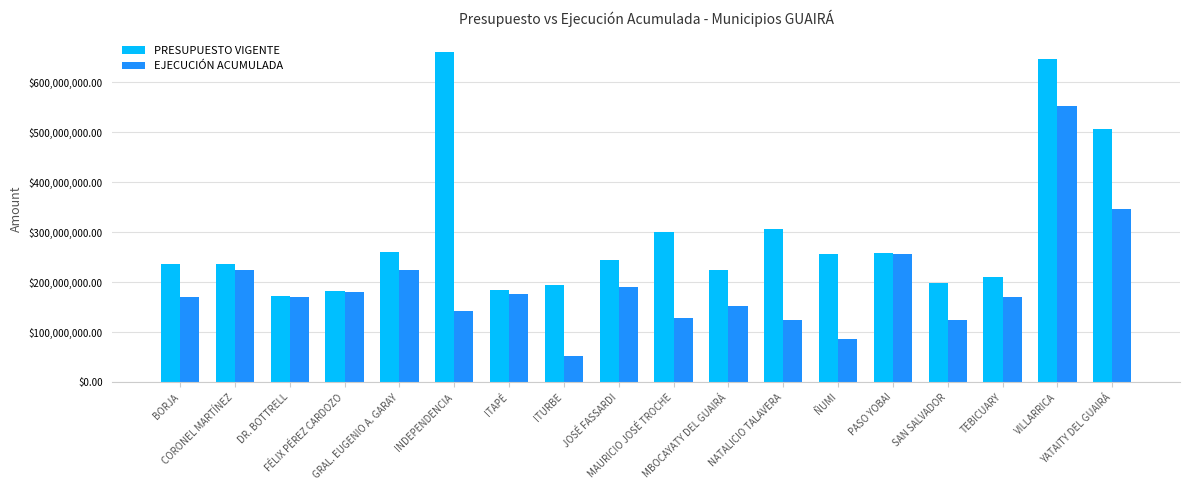

What is the sum of all PRESUPUESTO VIGENTE values?

5286896582